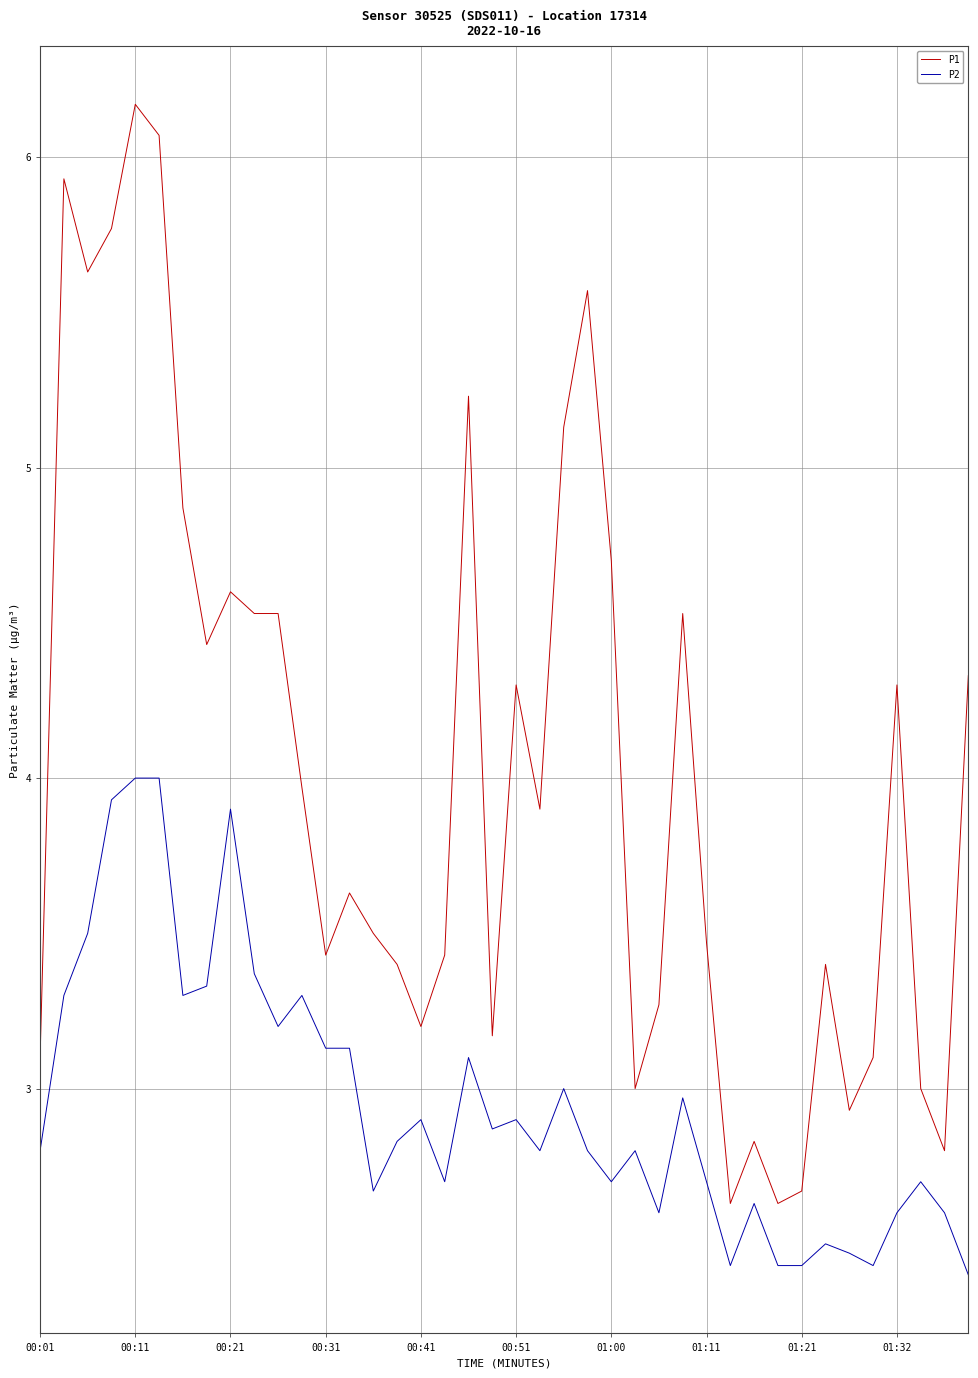

What is the sum of all P1 values?

161.1